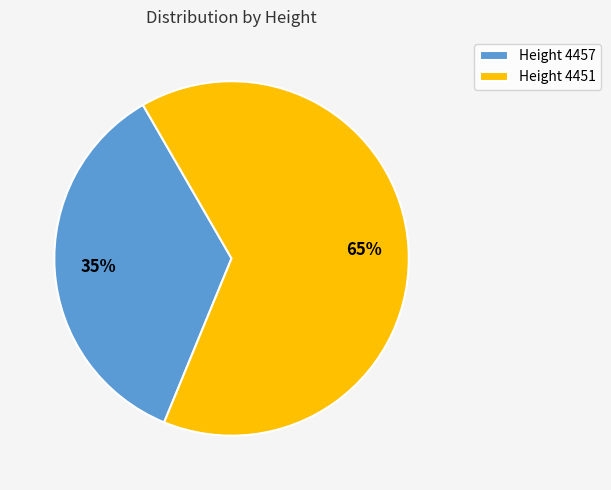

Do Height 4451 and Height 4457 together represent more than half of the pie?

Yes